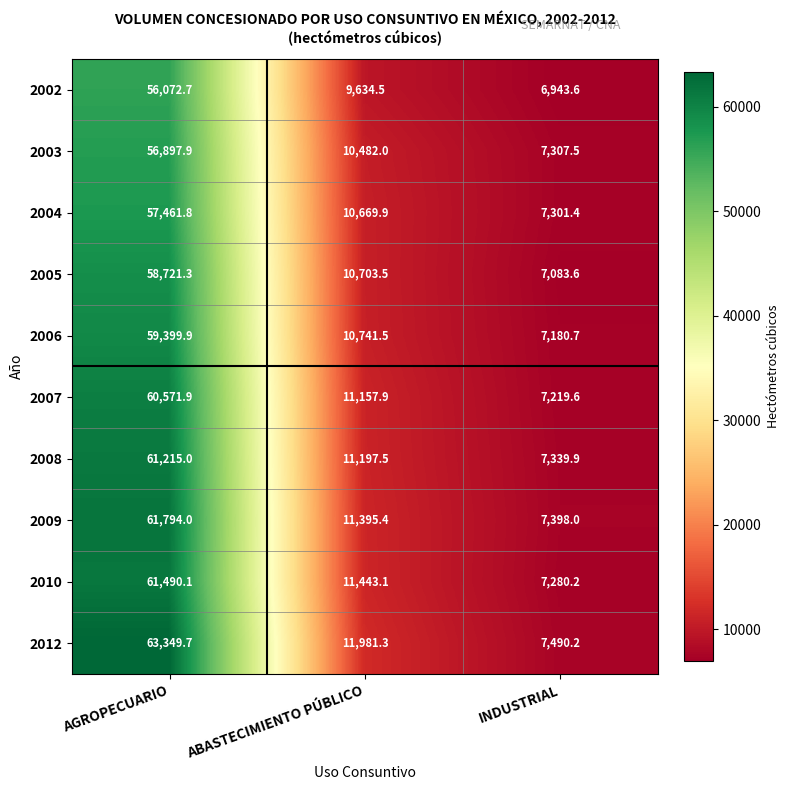

What is the minimum value shown in the chart?

6943.6